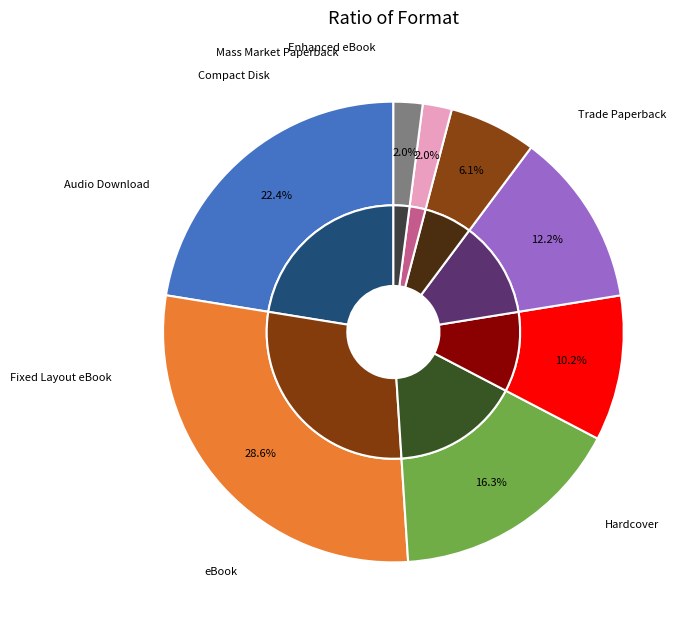

What is the smallest slice in the pie chart?

Mass Market Paperback